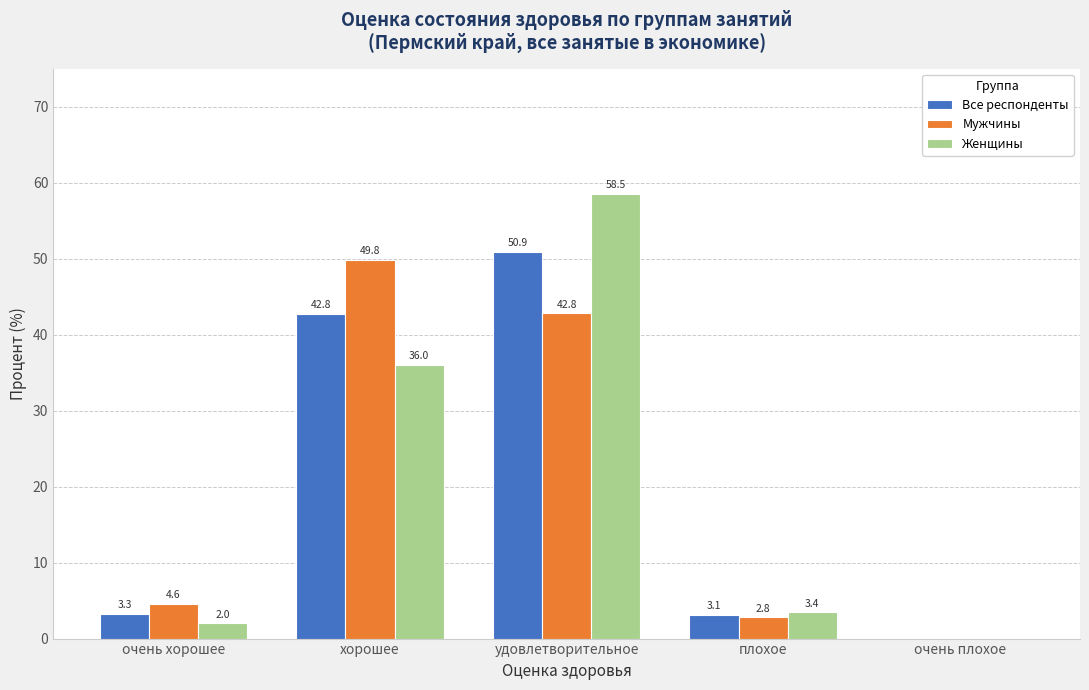

Reading left to right, list all the values displayed in this chart.

Все респонденты: очень хорошее=3.3	хорошее=42.8	удовлетворительное=50.9	плохое=3.1	очень плохое=0.0
Мужчины: очень хорошее=4.6	хорошее=49.8	удовлетворительное=42.8	плохое=2.8	очень плохое=0.0
Женщины: очень хорошее=2.0	хорошее=36.0	удовлетворительное=58.5	плохое=3.4	очень плохое=0.0